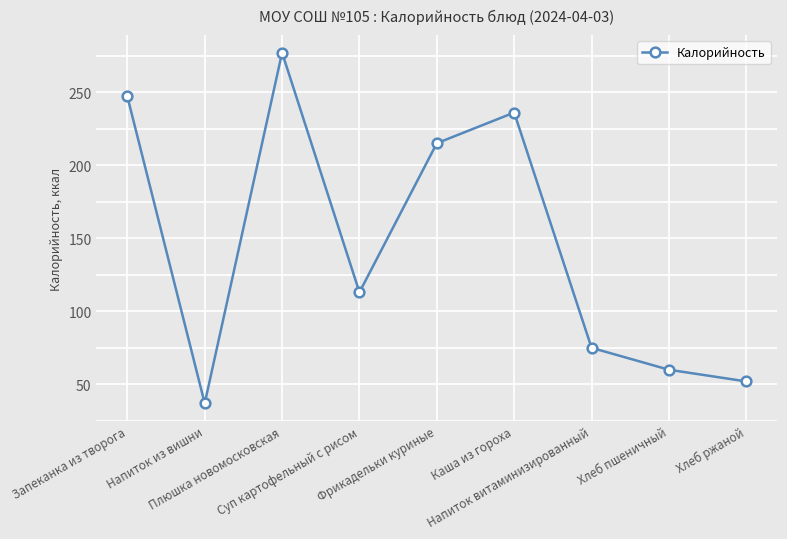

True or false: there are more than 0 points higher than both neighbors.

True